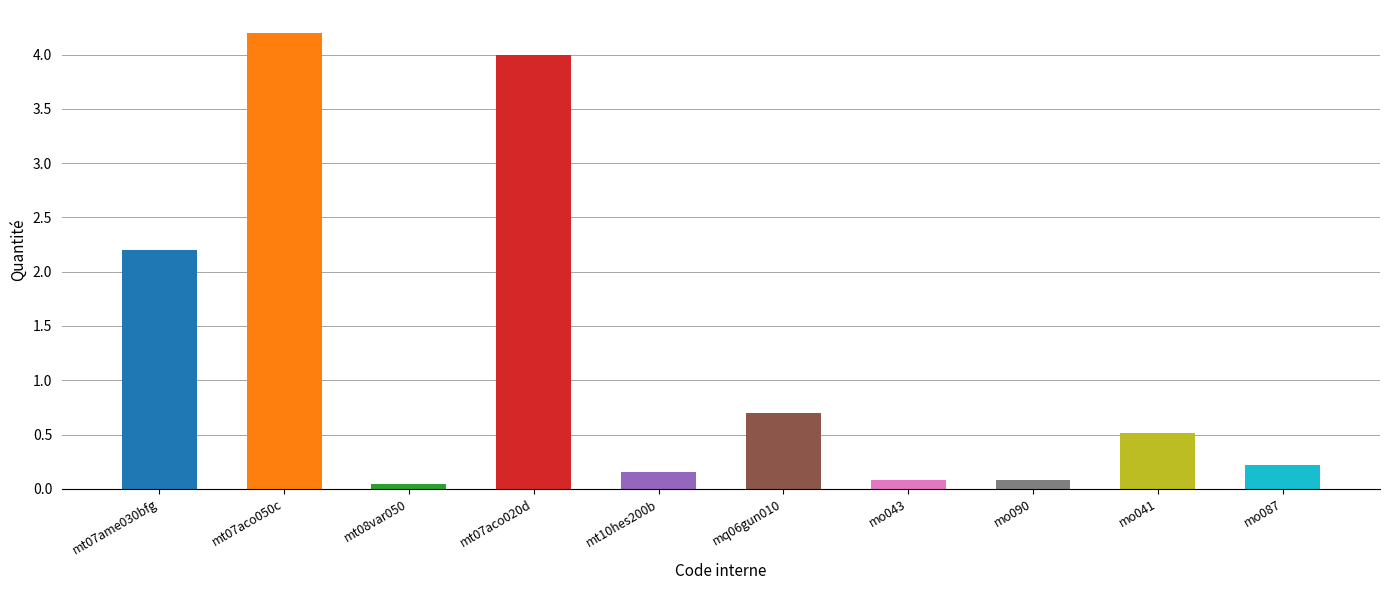

What is the average value?

1.2